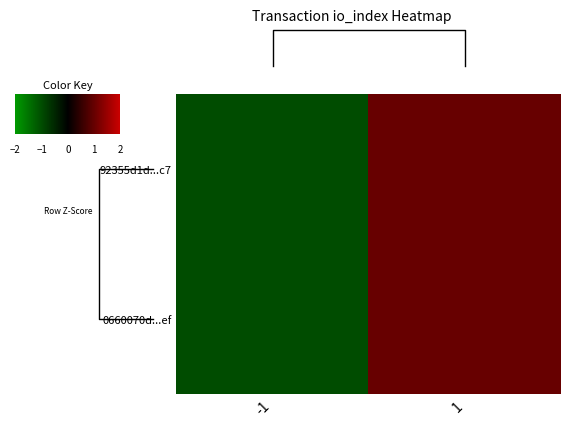

Rank the series by their maximum value, from highest to lowest.

92355d1d...c7, 0660070d...ef